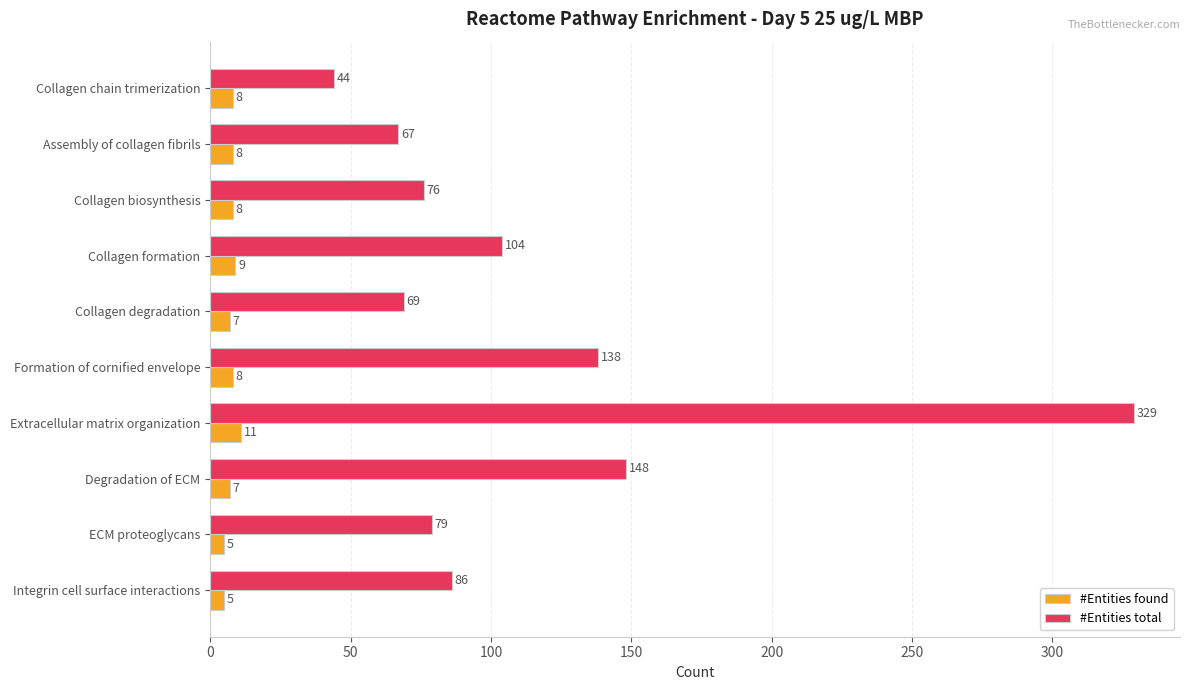

What is the maximum value for #Entities found?

11